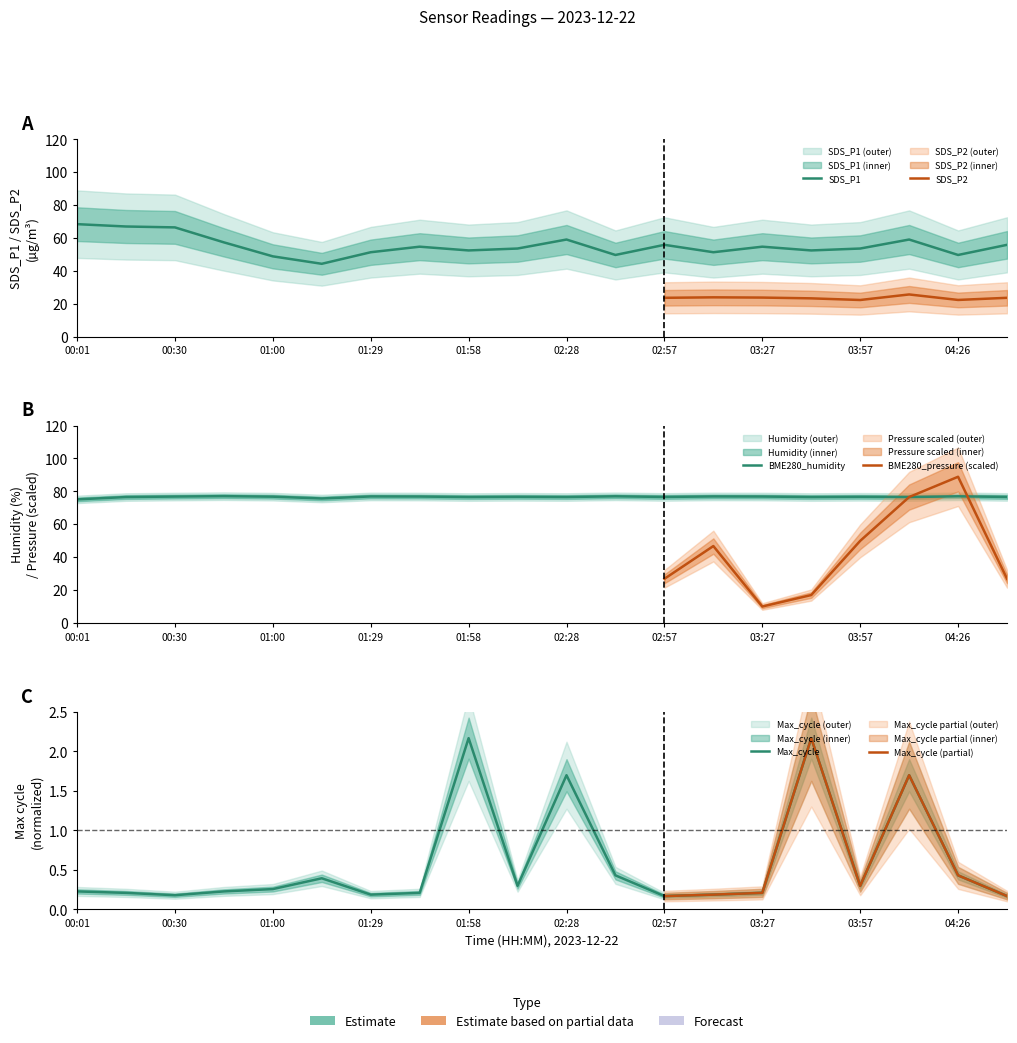

Reading left to right, extract all data points from this chart.

SDS_P1: 68.4	67.0	66.4	57.3	48.8	44.3	51.3	54.7	52.4	53.6	59.0	49.7	55.8	51.3	54.7	52.4	53.6	59.0	49.7	55.8
BME280_humidity: 75.1	76.5	76.8	77.1	76.8	75.7	76.9	76.8	76.5	76.7	76.5	77.0	76.6	76.9	76.8	76.5	76.7	76.5	77.0	76.6
Max_cycle: 0.2	0.2	0.2	0.2	0.3	0.4	0.2	0.2	2.2	0.3	1.7	0.4	0.2	0.2	0.2	2.2	0.3	1.7	0.4	0.2